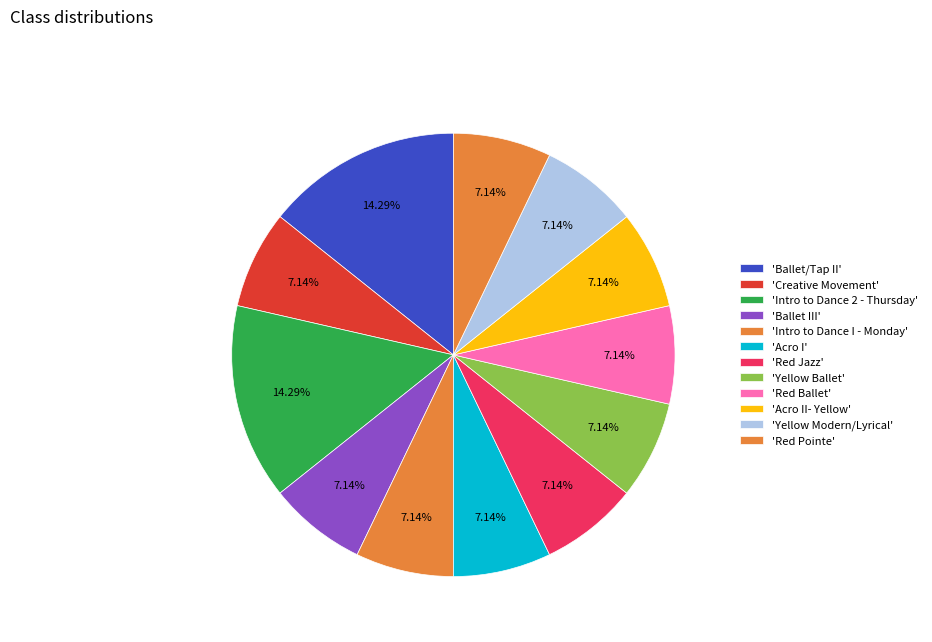

Rank the categories by value from lowest to highest.

Creative Movement, Ballet III, Intro to Dance I - Monday, Acro I, Red Jazz, Yellow Ballet, Red Ballet, Acro II- Yellow, Yellow Modern/Lyrical, Red Pointe, Ballet/Tap II, Intro to Dance 2 - Thursday